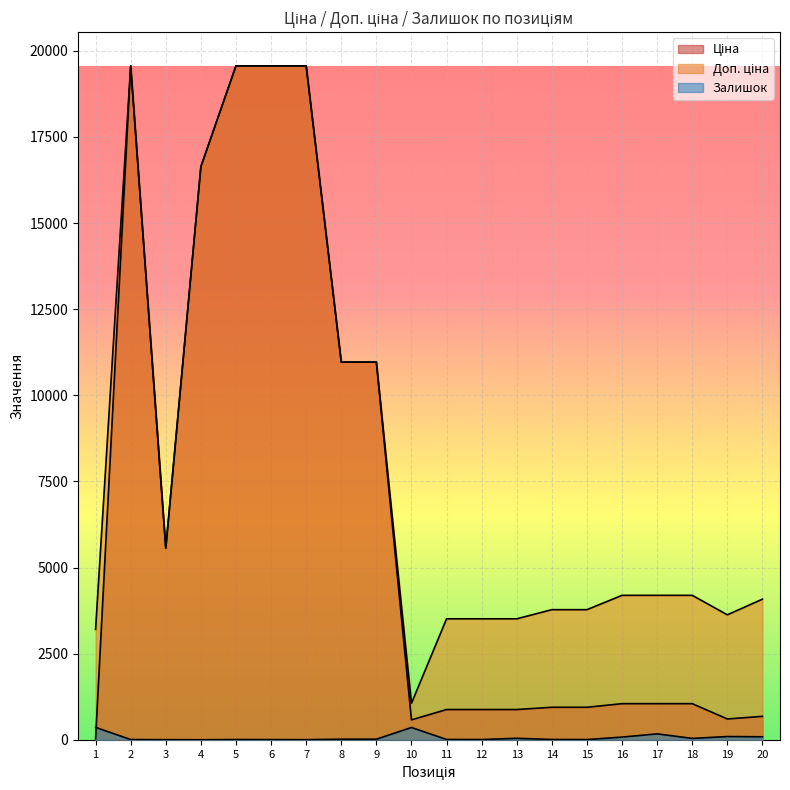

Is the value of Ціна at 12 greater than the value of Залишок at 4?

Yes